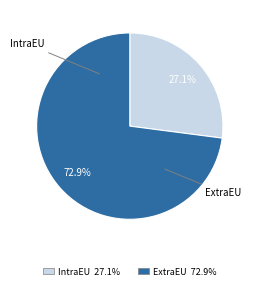

Which has a higher value, IntraEU or ExtraEU?

ExtraEU